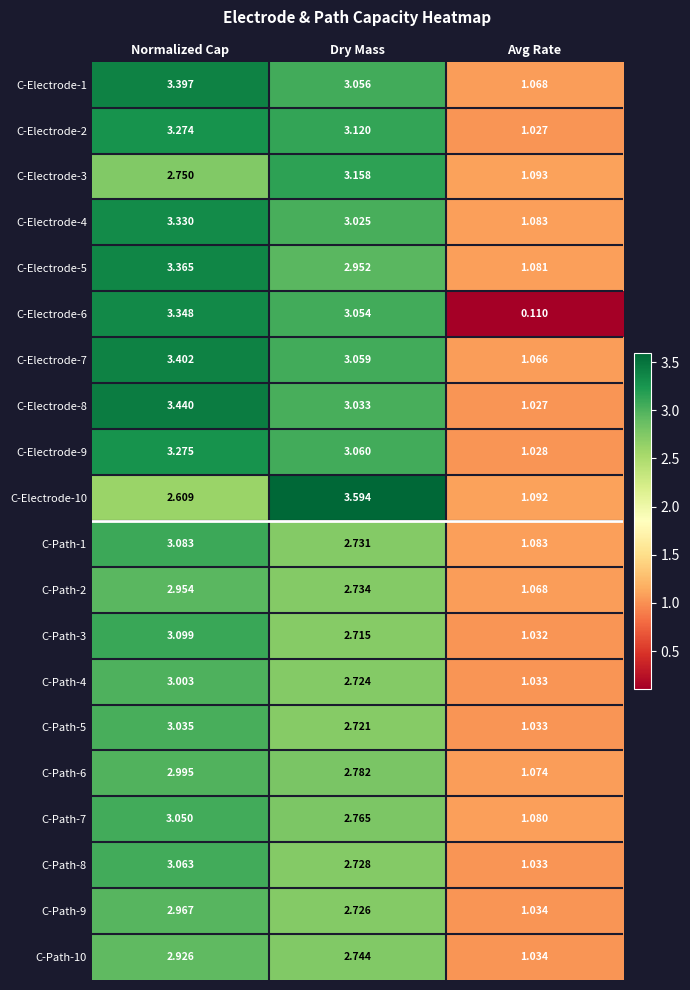

How many data points in C-Path-10 are less than 2?

1